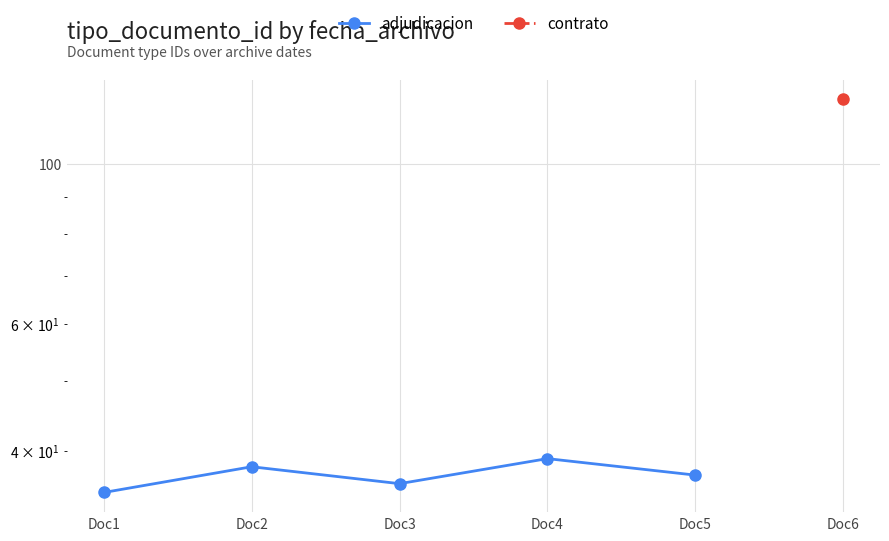

What is the value of the 5th point from the left?

37